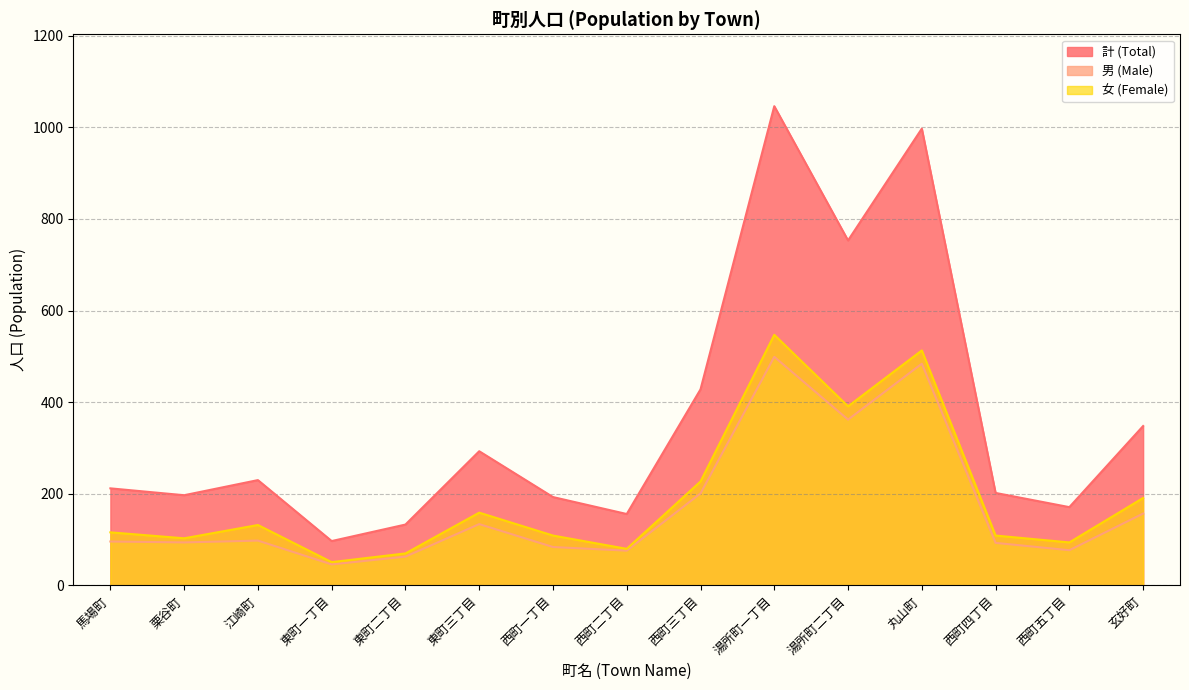

What is the label of the 9th point from the left?

西町三丁目